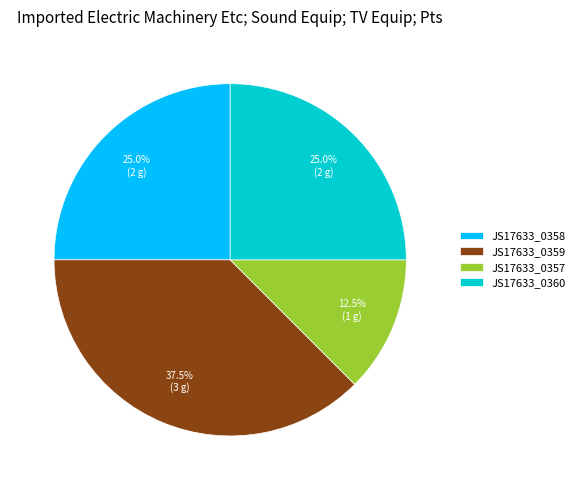

Is there a majority slice in this chart?

No